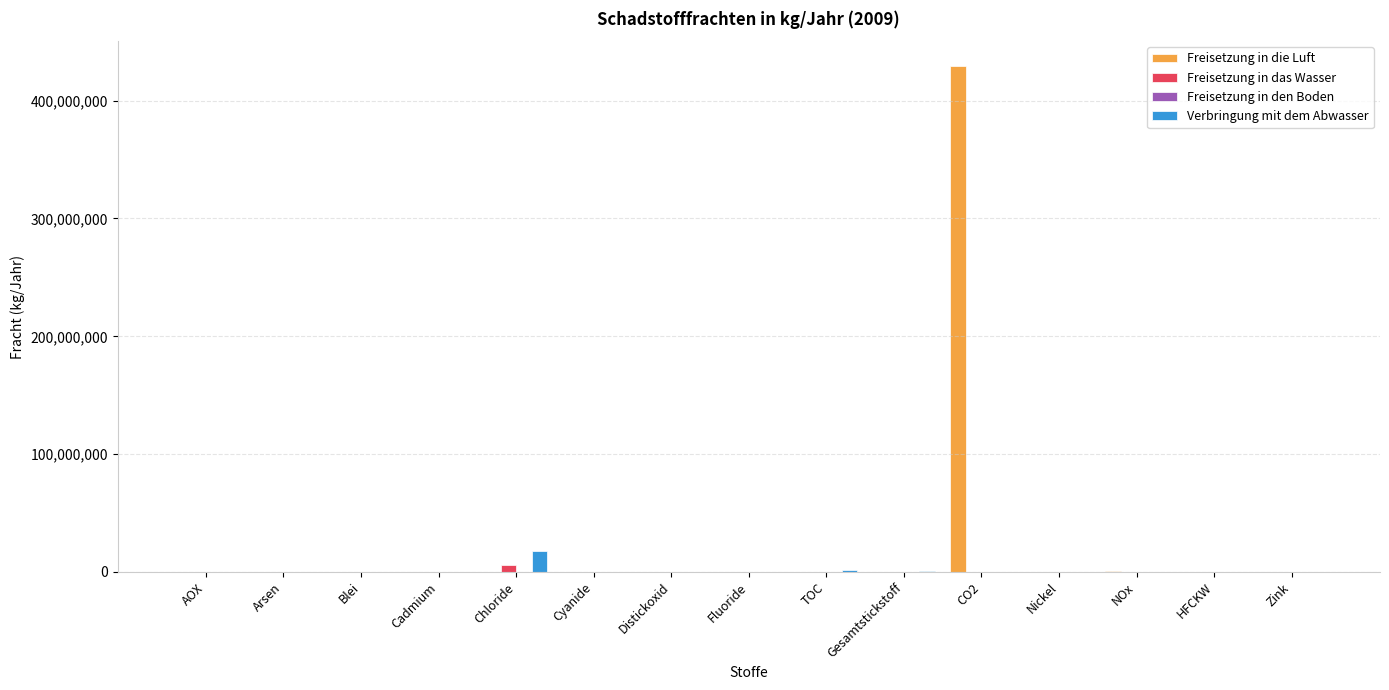

What is the sum of all Freisetzung in die Luft values?

429465938